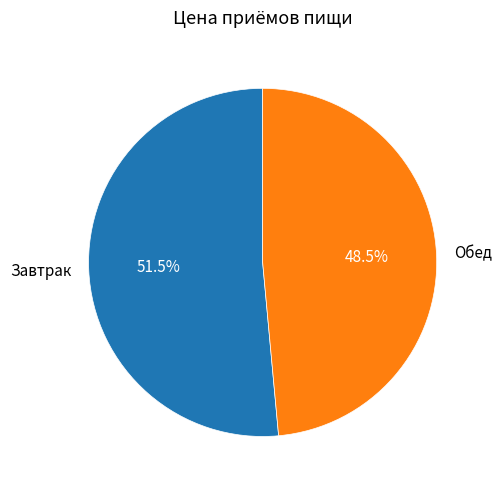

What is the ratio of the value at Обед to the value at Завтрак?

0.9